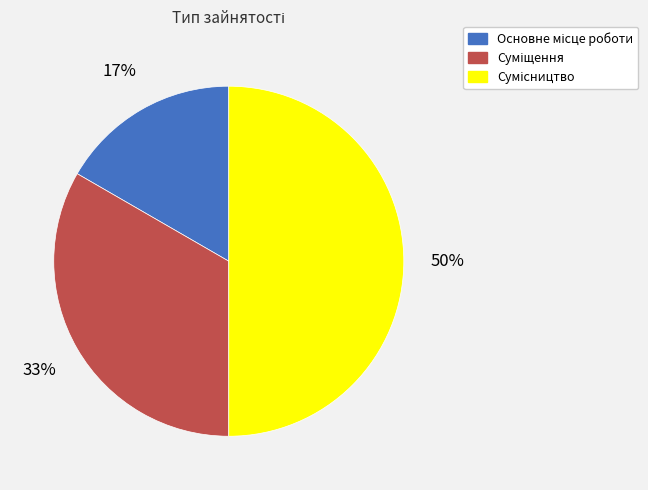

To the nearest percent, what is the difference between the largest and smallest slice percentages?

33%